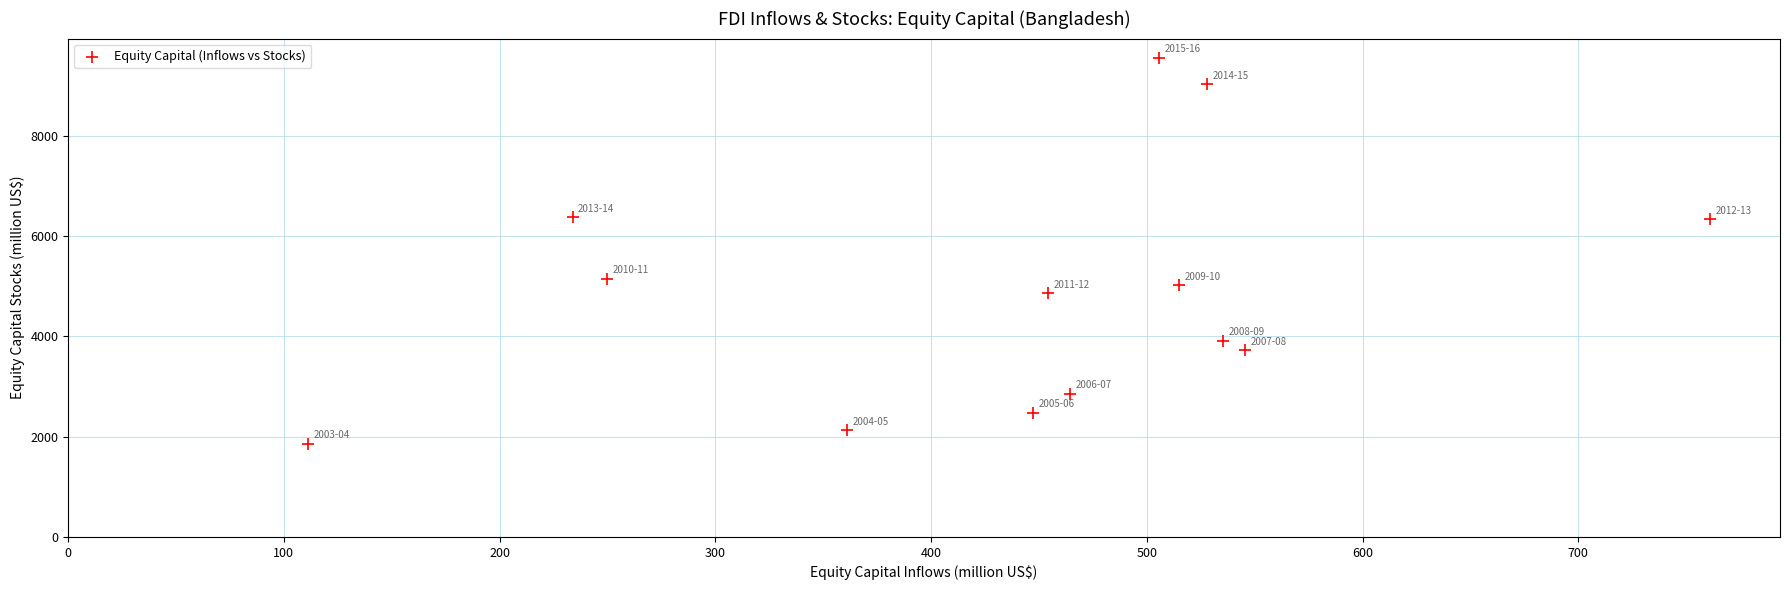

What is the range of X values (max minus min)?

649.8